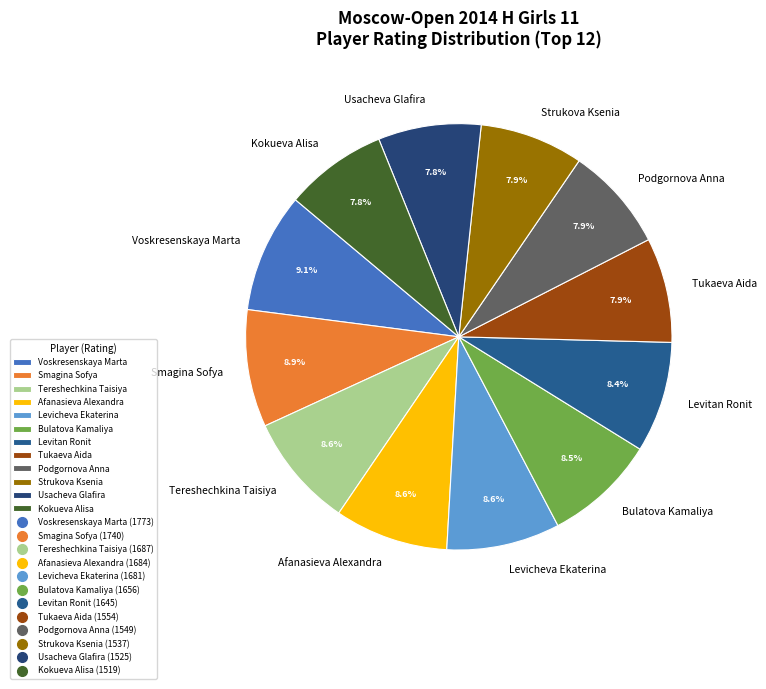

What percentage is the Tukaeva Aida slice, to the nearest percent?

8%